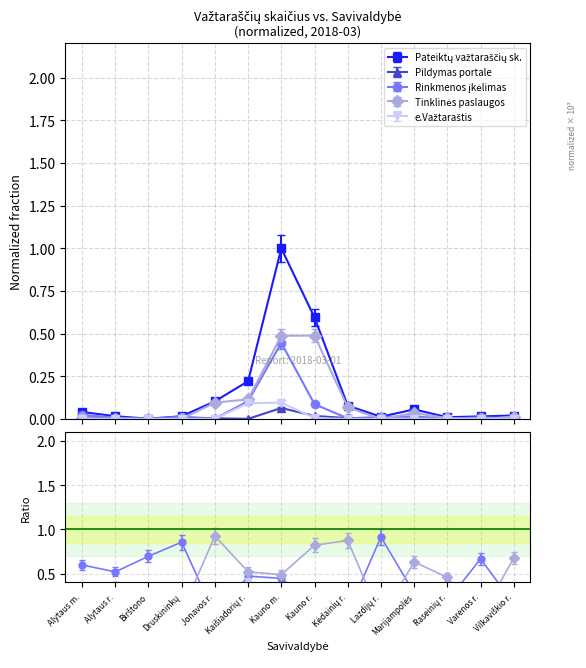

What are all the series names shown in the legend?

Pateiktų važtaraščių sk., Pildymas portale, Rinkmenos įkėlimas, Tinklinės paslaugos, e.Važtaraštis